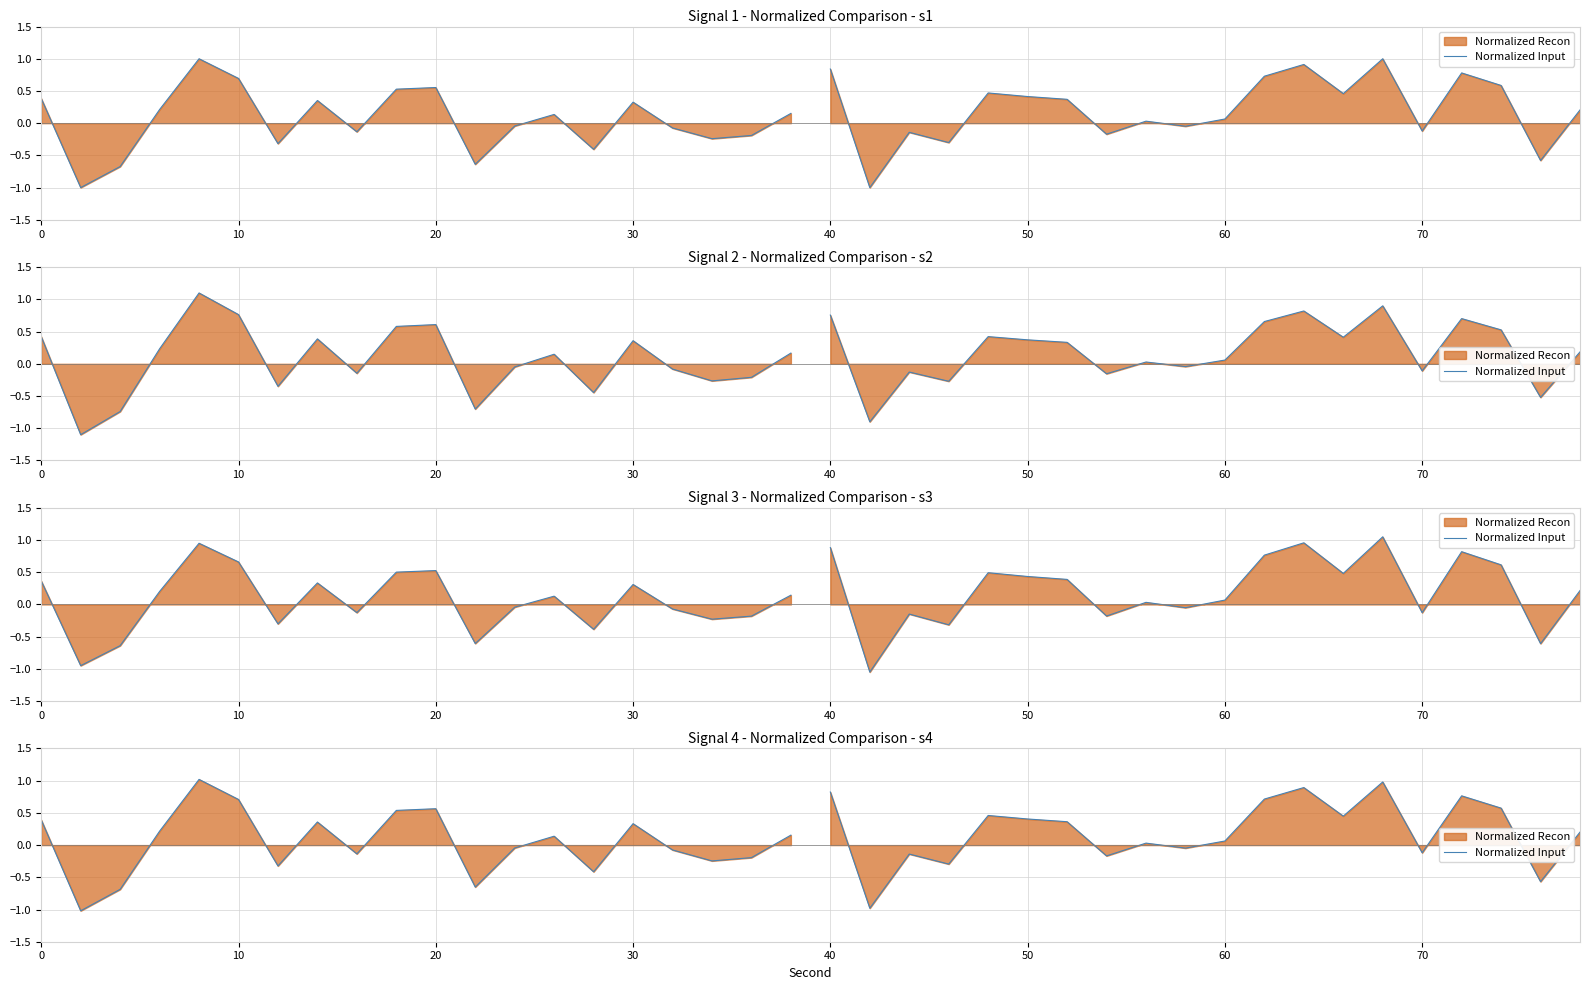

True or false: the data has more than 2 interior local peaks.

True